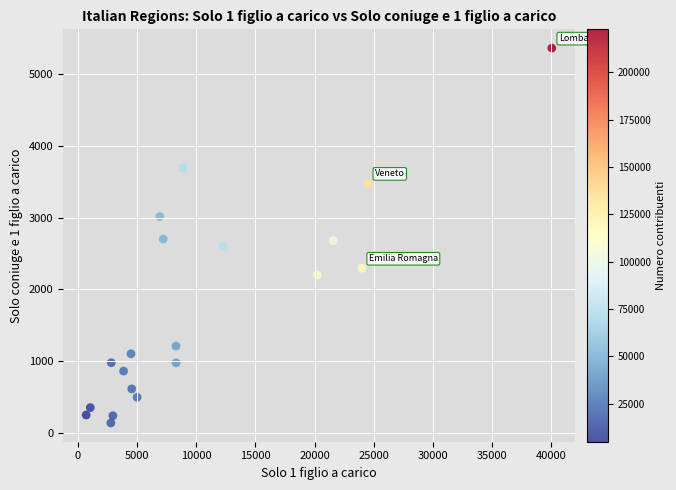

What is the range of Y values (max minus min)?

5222